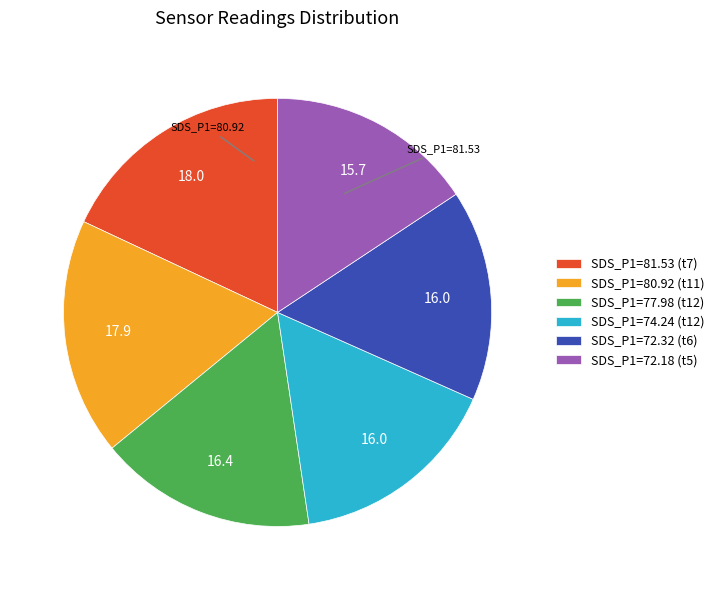

True or false: SDS_P1=77.98 (t12) accounts for 16% of the total.

True